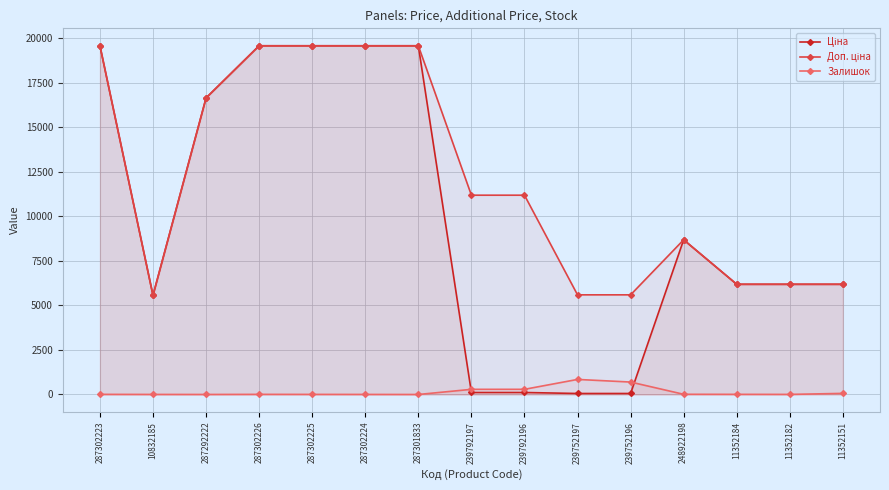

True or false: Залишок and Доп. ціна cross at least once.

False